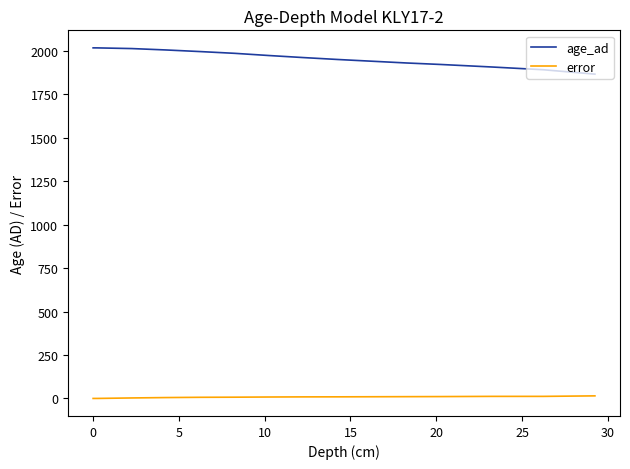

What are all the series names shown in the legend?

age_ad, error